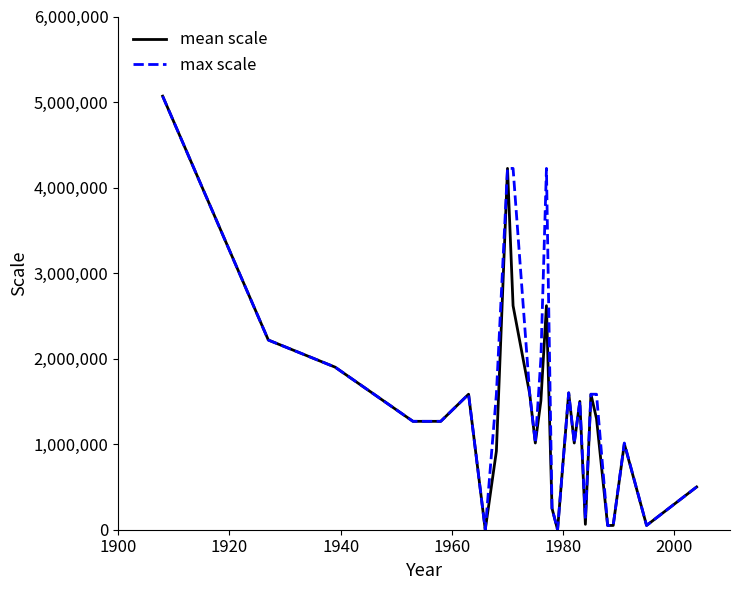

What is the maximum value for mean scale?

5068800.0